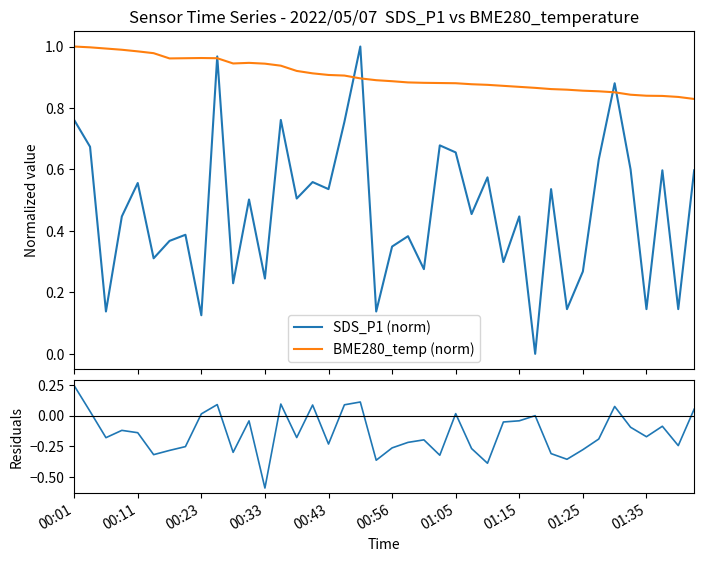

What is the sum of all SDS_P1 (norm) values?

18.6